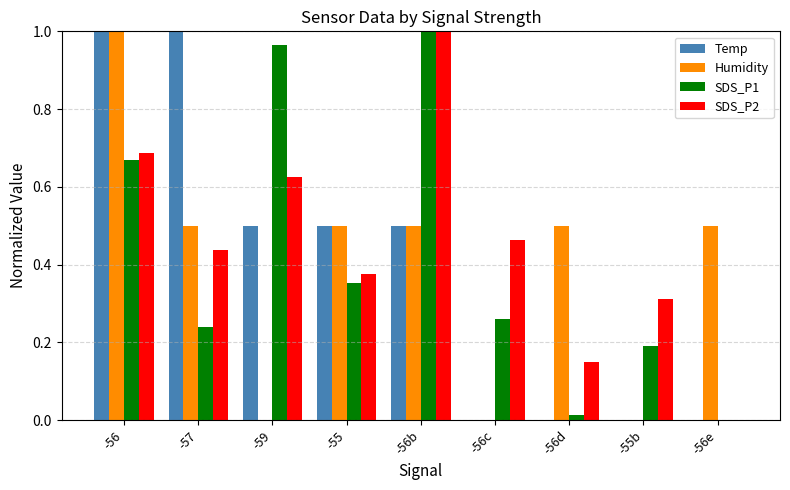

Is the value of Humidity at -56c greater than the value of SDS_P2 at -56d?

No